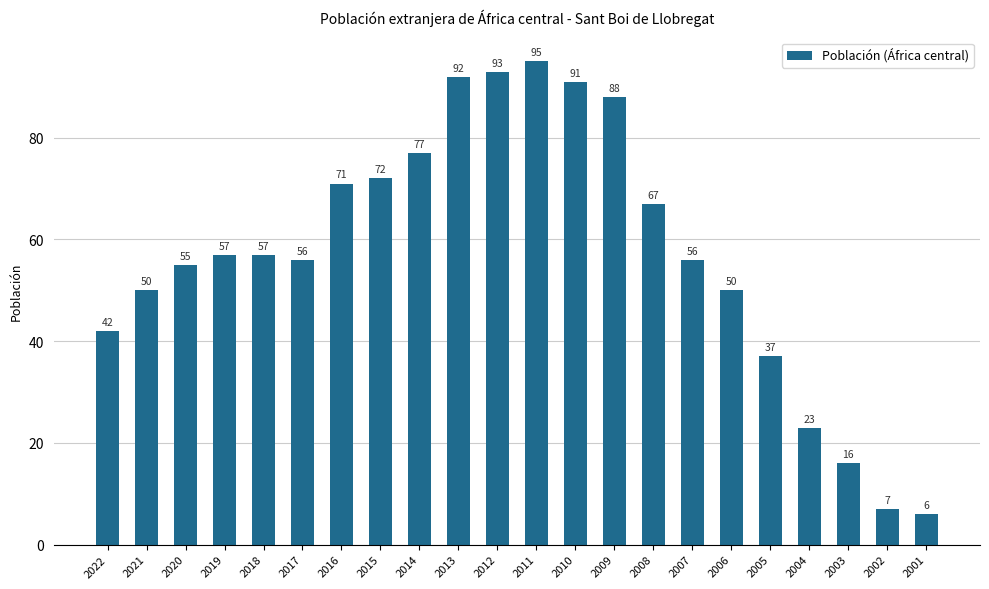

What is the difference between the maximum and second lowest values?

88